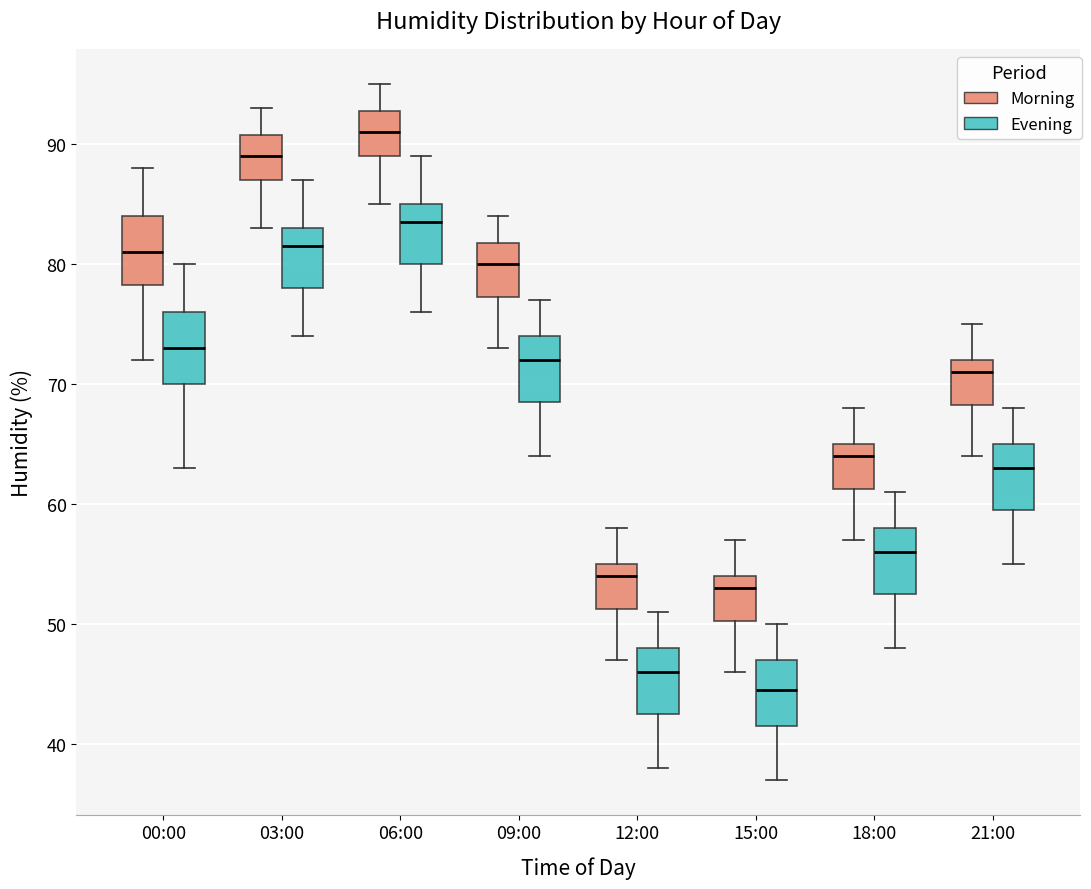

Reading left to right, transcribe this box plot: for each box, give where its median line is, the range the box spans, and where its two whiskers end, as read against the y-axis. The values are not printed on the chart, so give them approximately, as read against the axis.

00:00 (Morning): median 81, box 78 to 84, whiskers 72 to 88
00:00 (Evening): median 73, box 70 to 76, whiskers 63 to 80
03:00 (Morning): median 89, box 87 to 91, whiskers 83 to 93
03:00 (Evening): median 82, box 78 to 83, whiskers 74 to 87
06:00 (Morning): median 91, box 89 to 93, whiskers 85 to 95
06:00 (Evening): median 84, box 80 to 85, whiskers 76 to 89
09:00 (Morning): median 80, box 77 to 82, whiskers 73 to 84
09:00 (Evening): median 72, box 69 to 74, whiskers 64 to 77
12:00 (Morning): median 54, box 51 to 55, whiskers 47 to 58
12:00 (Evening): median 46, box 43 to 48, whiskers 38 to 51
15:00 (Morning): median 53, box 50 to 54, whiskers 46 to 57
15:00 (Evening): median 45, box 42 to 47, whiskers 37 to 50
18:00 (Morning): median 64, box 61 to 65, whiskers 57 to 68
18:00 (Evening): median 56, box 53 to 58, whiskers 48 to 61
21:00 (Morning): median 71, box 68 to 72, whiskers 64 to 75
21:00 (Evening): median 63, box 60 to 65, whiskers 55 to 68